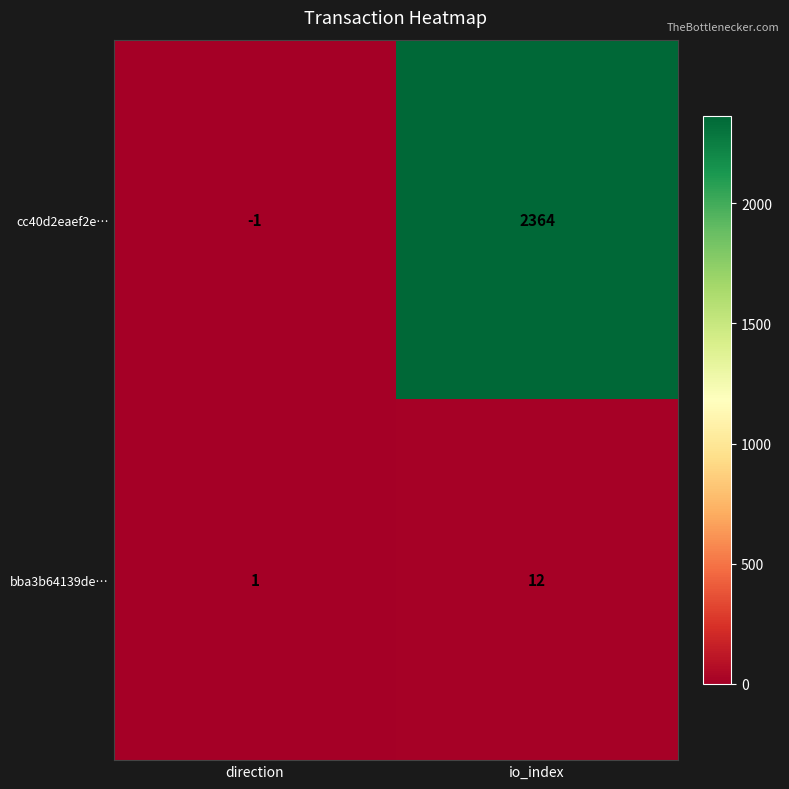

What is the average value of the cc40d2eaef2e… series?

1182